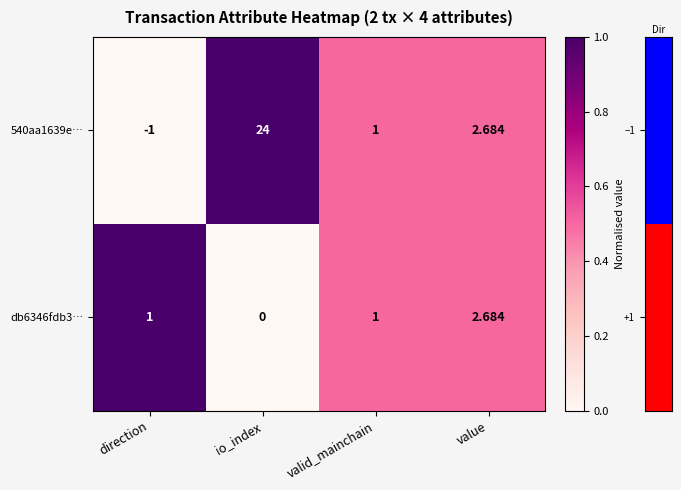

At which category is the sum across all series the highest?

io_index